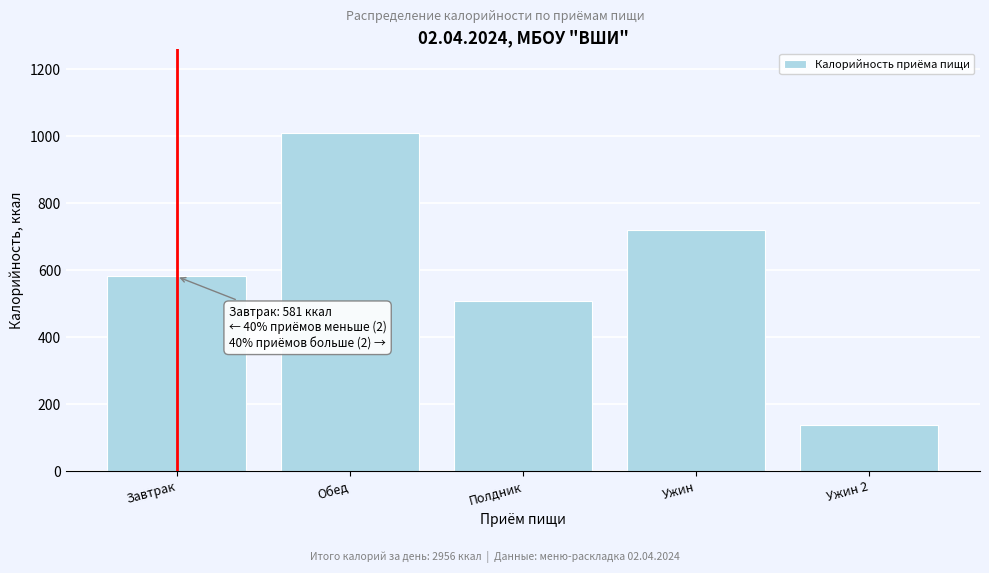

Reading left to right, list all the values displayed in this chart.

581	1009	508	721	137